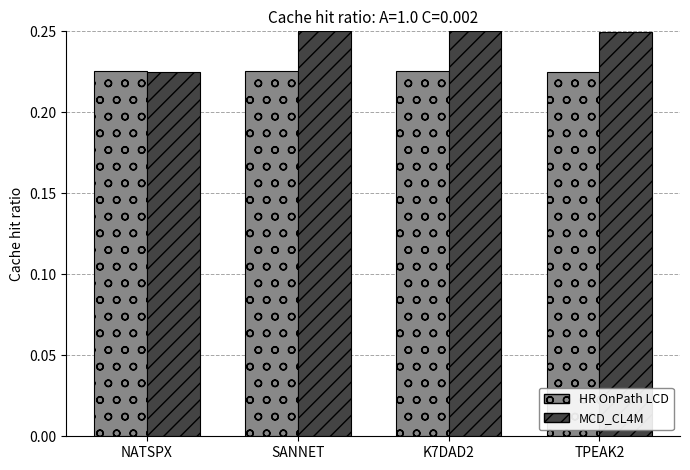

Rank the series by their maximum value, from lowest to highest.

HR OnPath LCD, MCD_CL4M